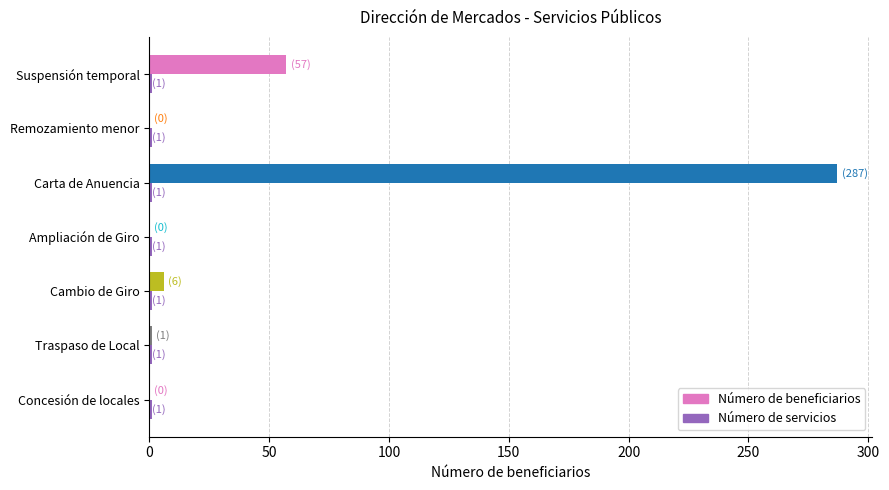

The value of Número de beneficiarios at Concesión de locales is 0. True or false?

True